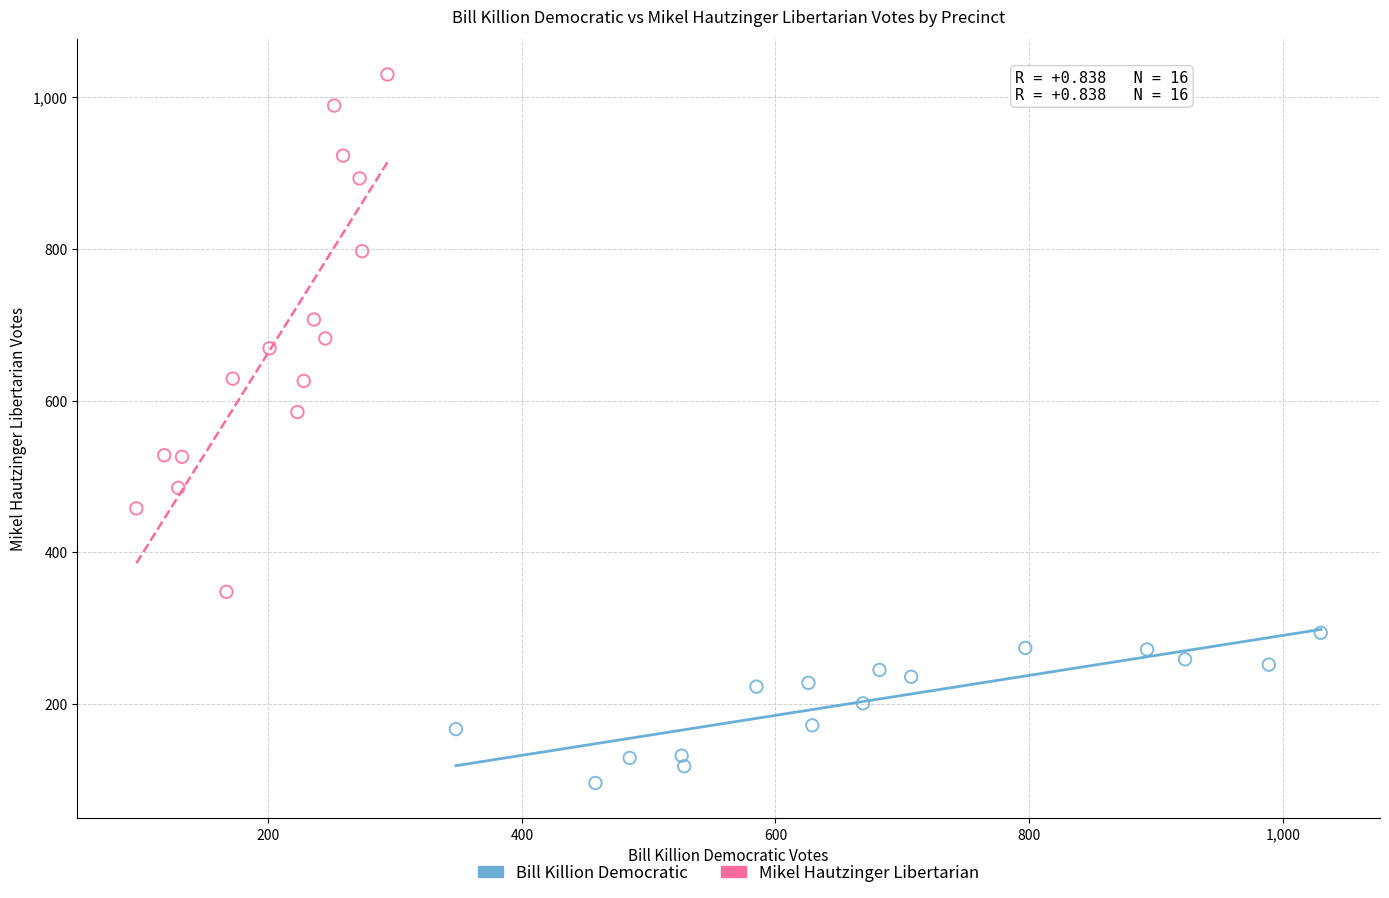

Which series contains the highest Y value?

Mikel Hautzinger Libertarian